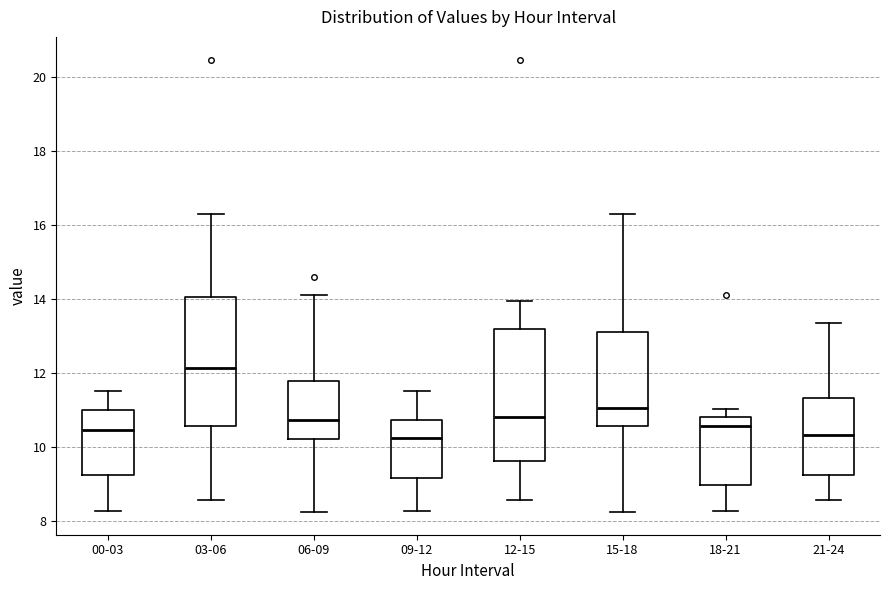

Reading left to right, transcribe this box plot: for each box, give where its median line is, the range the box spans, and where its two whiskers end, as read against the y-axis. The values are not printed on the chart, so give them approximately, as read against the axis.

00-03: median 10.4, box 9.2 to 11.0, whiskers 8.2 to 11.6
03-06: median 12.2, box 10.6 to 14.0, whiskers 8.6 to 16.4
06-09: median 10.8, box 10.2 to 11.8, whiskers 8.2 to 14.2
09-12: median 10.2, box 9.2 to 10.8, whiskers 8.2 to 11.6
12-15: median 10.8, box 9.6 to 13.2, whiskers 8.6 to 14.0
15-18: median 11.0, box 10.6 to 13.0, whiskers 8.2 to 16.4
18-21: median 10.6, box 9.0 to 10.8, whiskers 8.2 to 11.0
21-24: median 10.4, box 9.2 to 11.4, whiskers 8.6 to 13.4